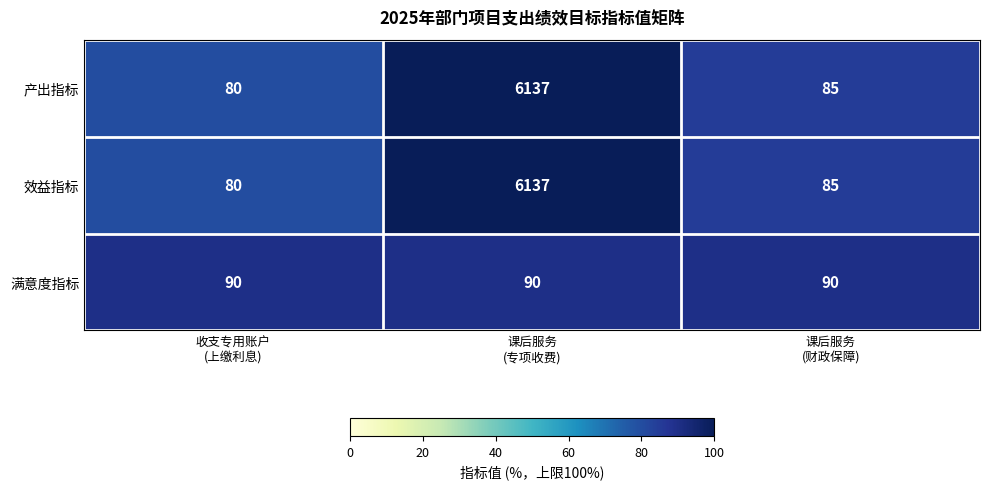

What is the difference between the maximum and second lowest values in the 产出指标 series?

6052